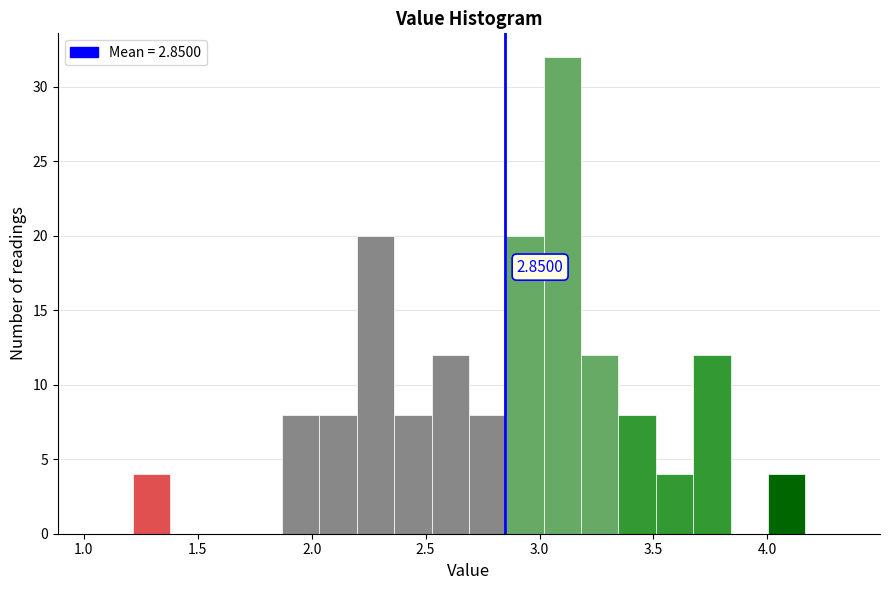

Read against the x-axis, roughly where is the centre of the tallest bar?

3.10